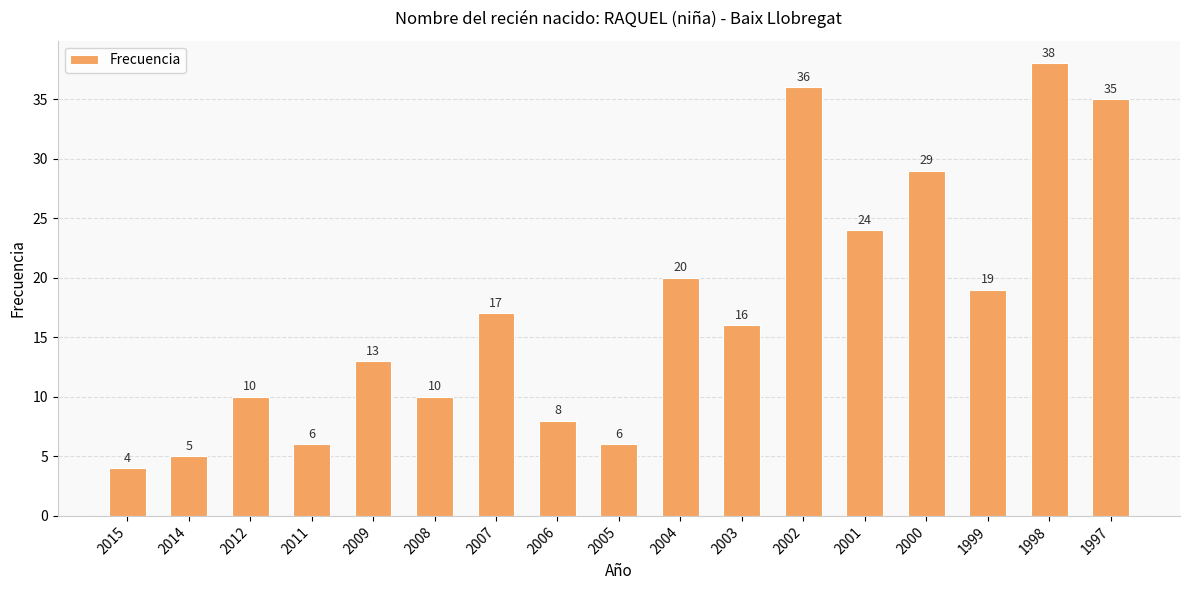

What is the change in value from 2014 to 2012?

+5